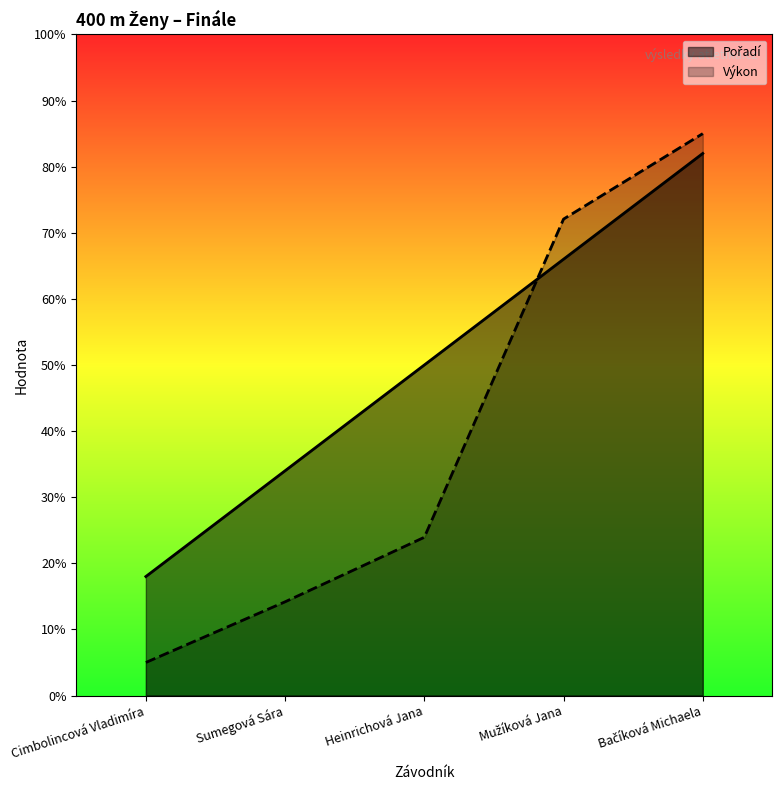

True or false: Pořadí has a value of 82.0 at Bačíková Michaela.

True